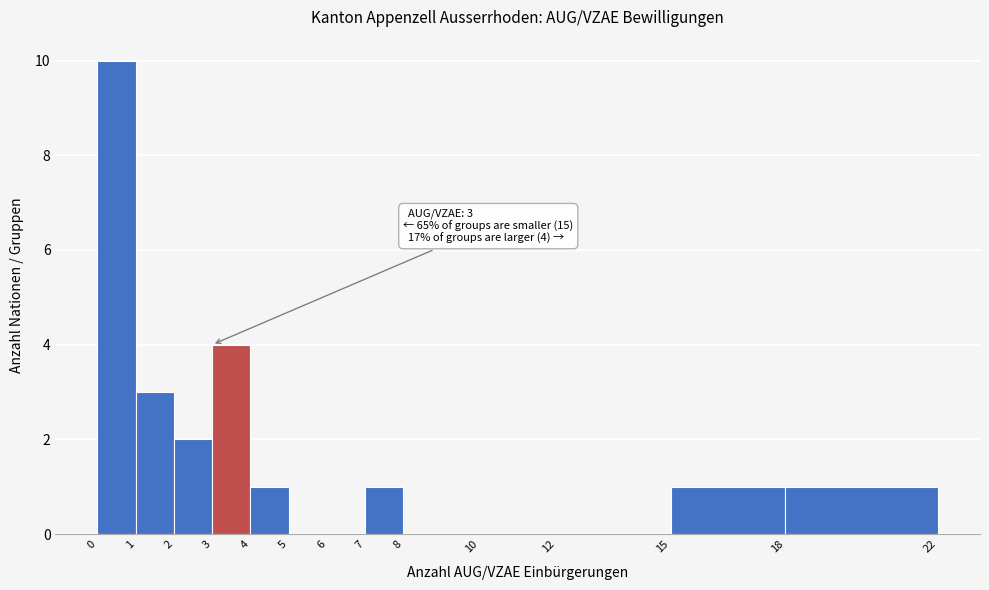

Which range on the x-axis has the tallest bar?

0 to 1